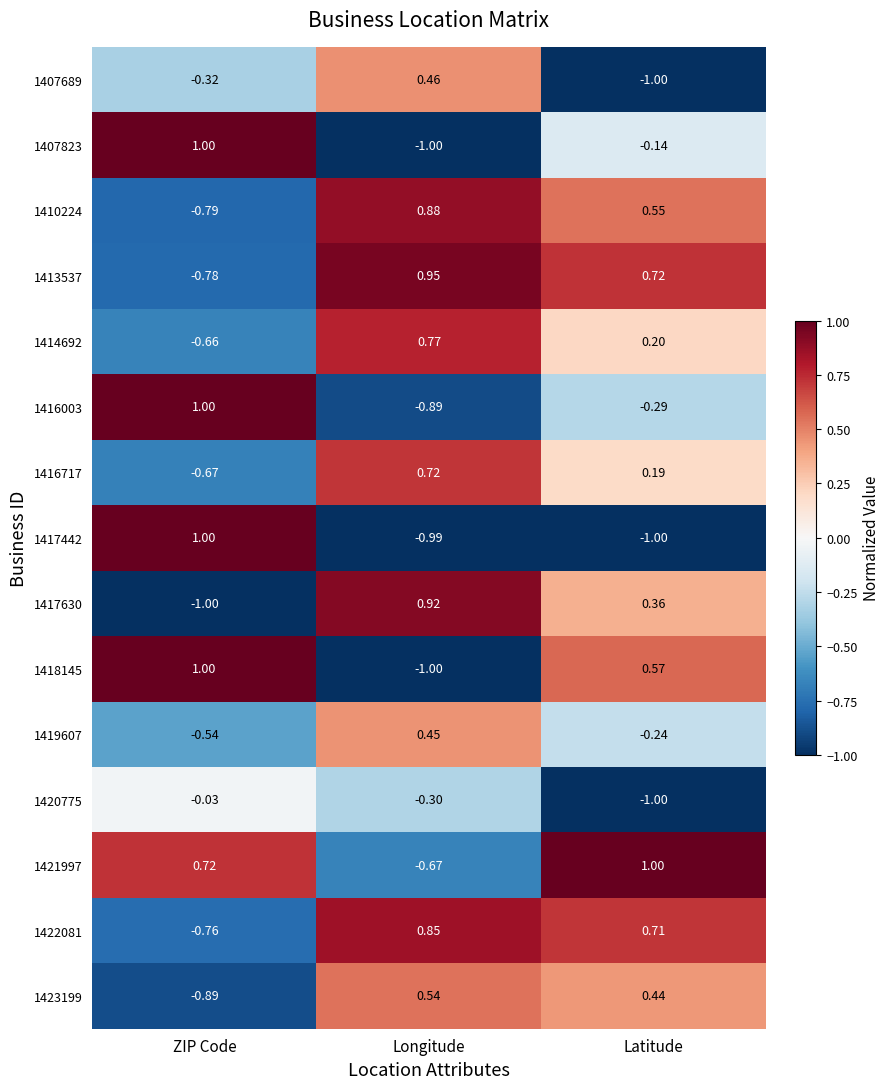

Which category has the lowest value in the 1407689 series?

Latitude